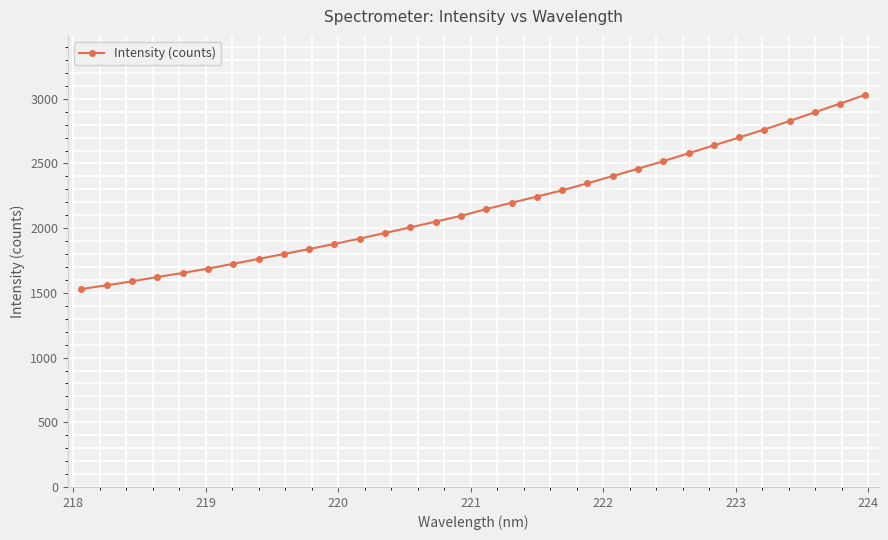

What is the maximum value shown in the chart?

3031.3